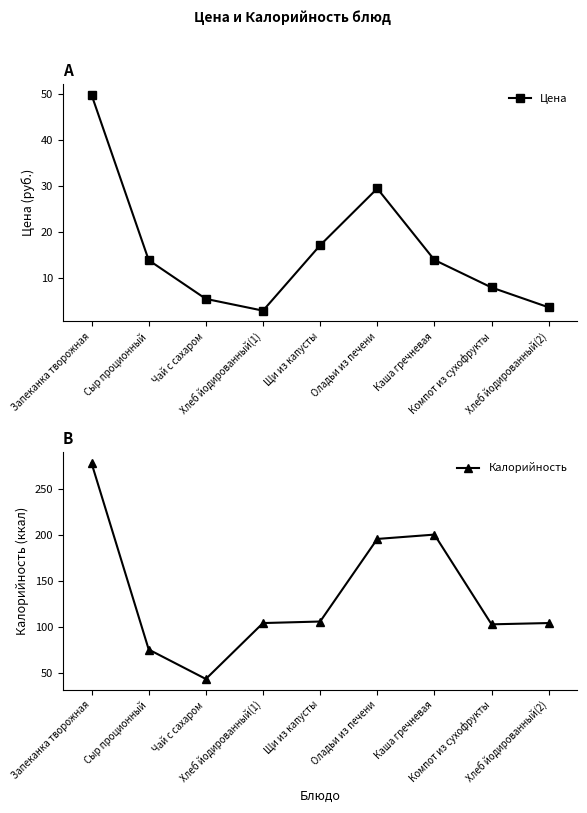

In Цена, how many points are higher than both neighbors (excluding endpoints)?

1